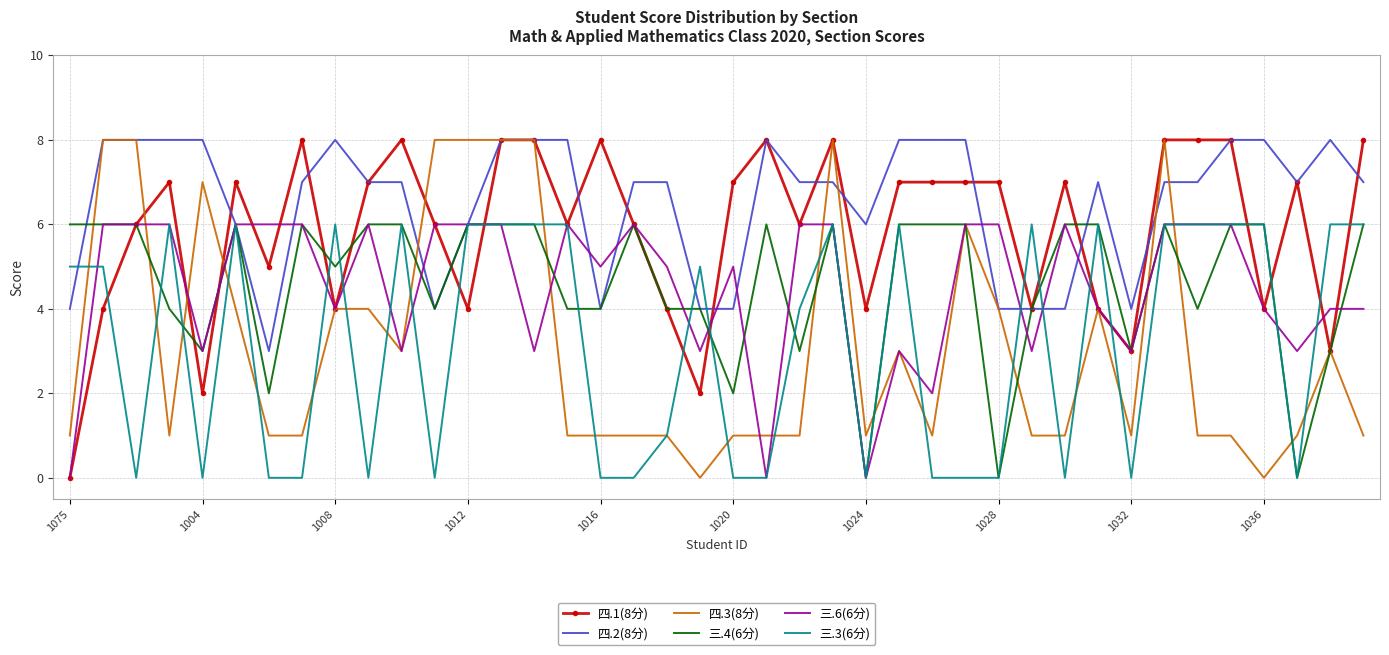

Which series has the largest total across all categories?

四.2(8分)